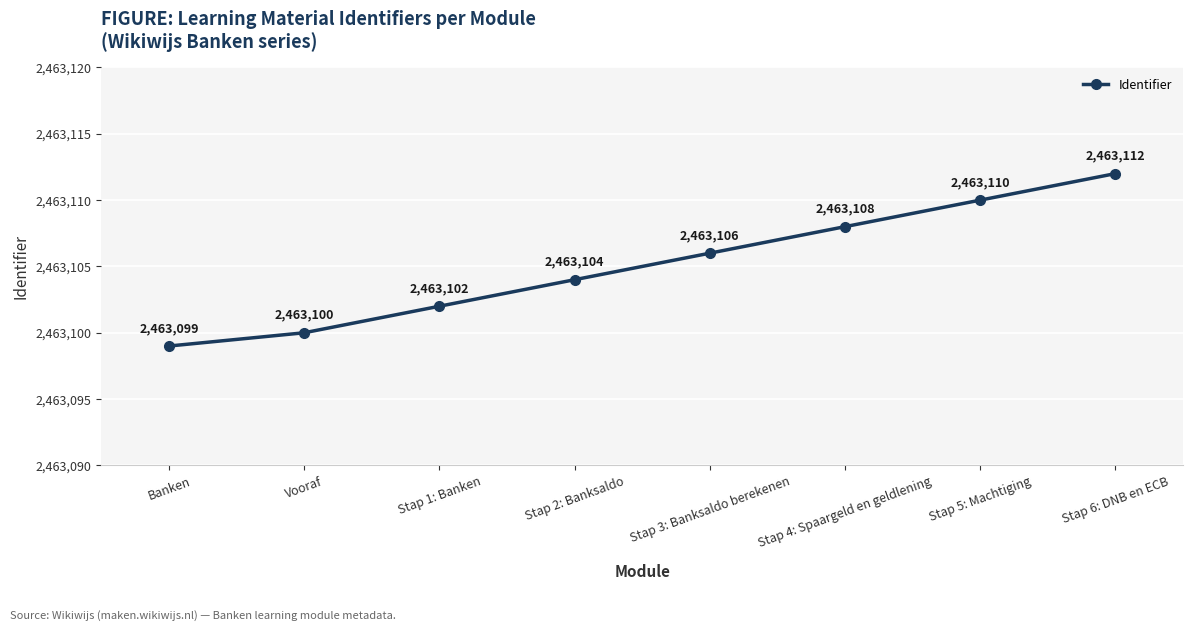

How many data points does each series have?

8